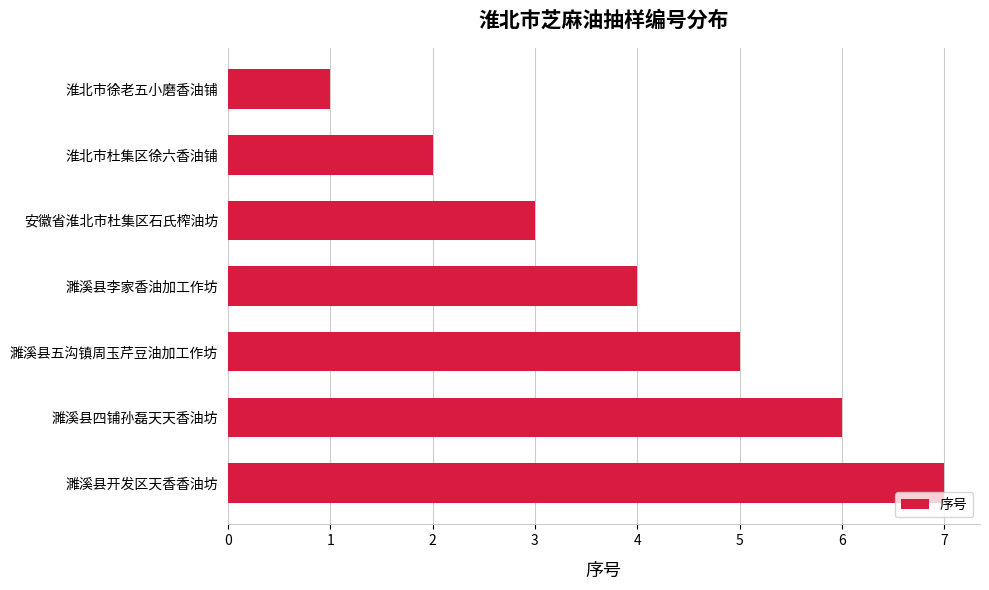

Which has a higher value, 濉溪县李家香油加工作坊 or 濉溪县五沟镇周玉芹豆油加工作坊?

濉溪县五沟镇周玉芹豆油加工作坊